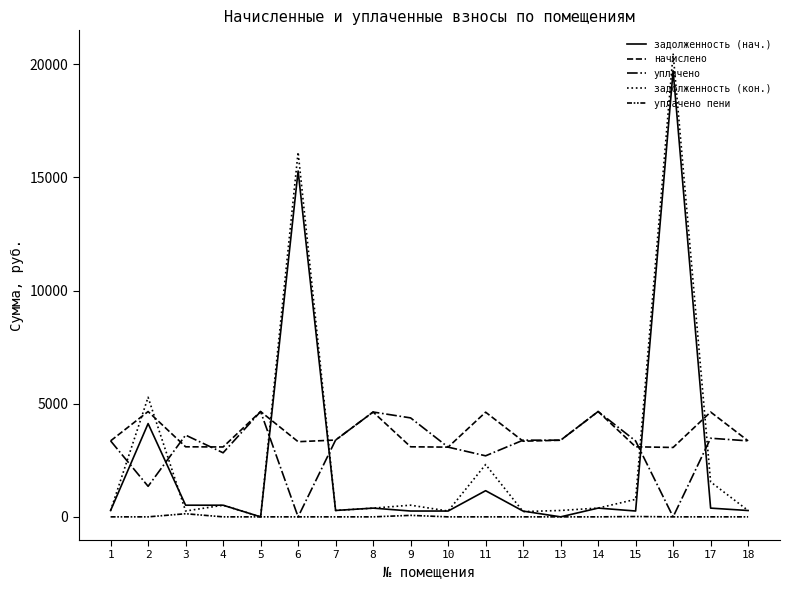

Between 11 and 4, which is larger?

11